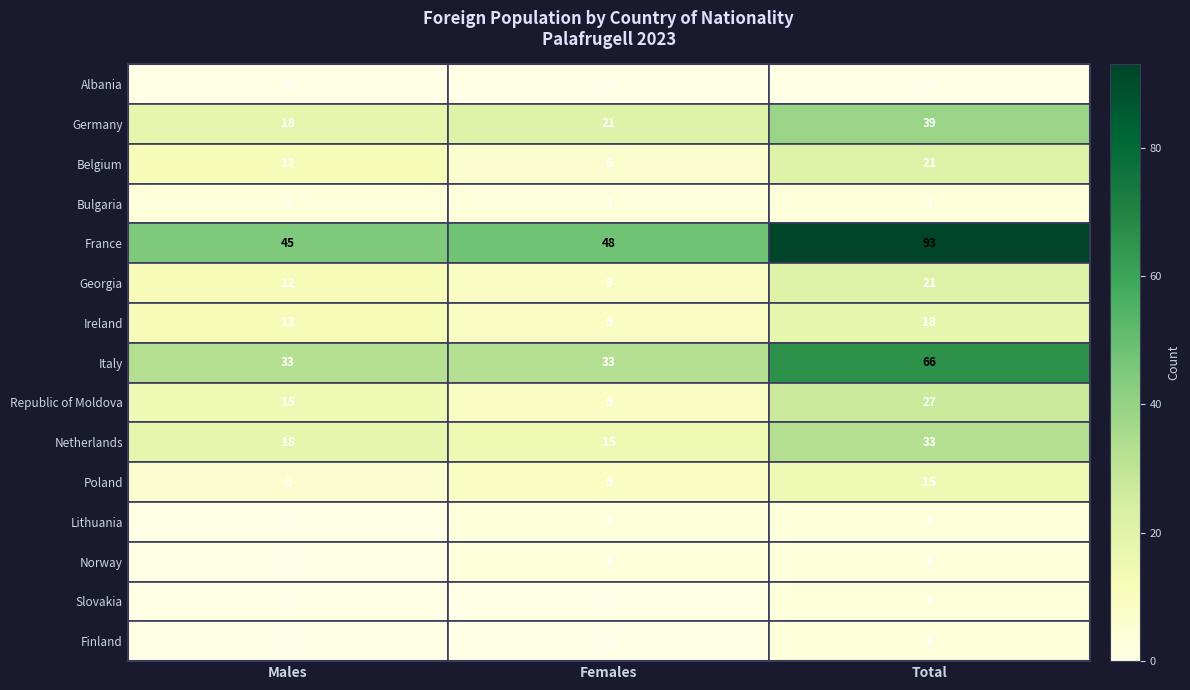

Which category has the highest value across all series?

Total